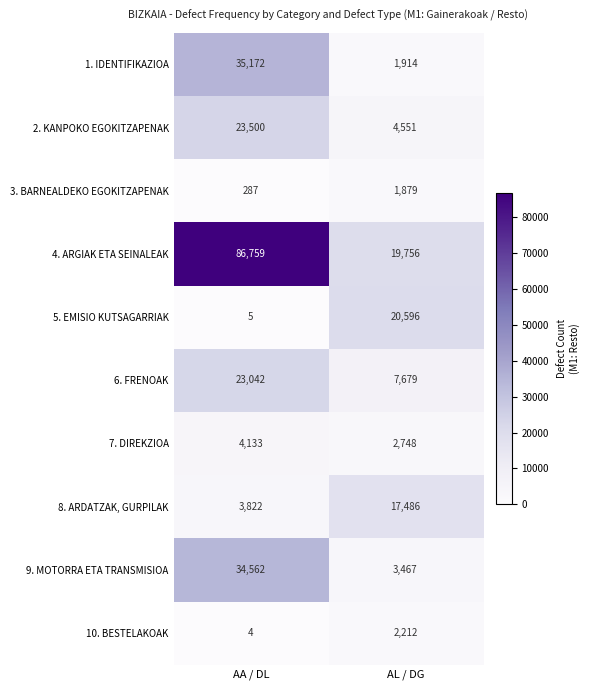

What is the difference between the maximum and minimum values in the 6. FRENOAK series?

15363